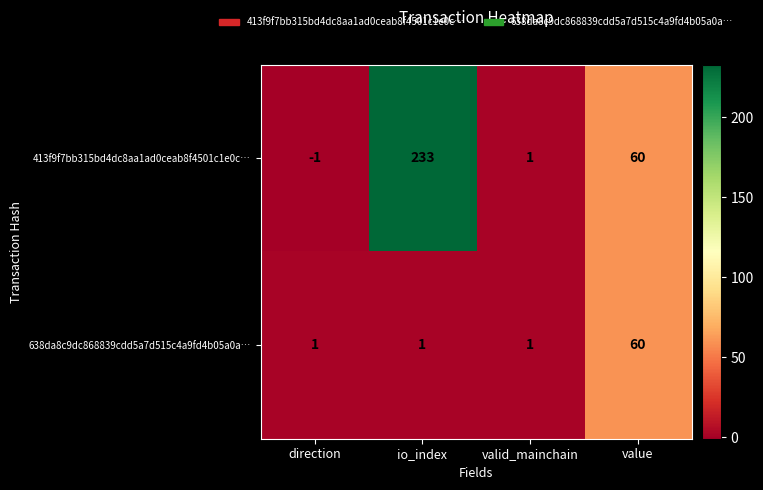

Which series changed the most between direction and valid_mainchain?

413f9f7bb315bd4dc8aa1ad0ceab8f4501c1e0c…